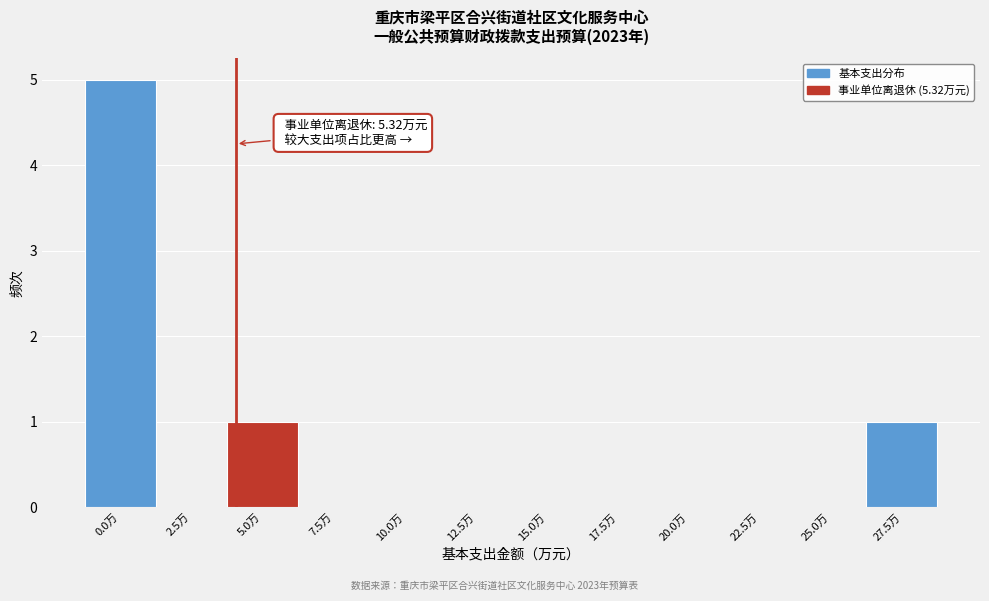

Reading left to right, extract all data points from this chart.

0.0万=5	2.5万=0	5.0万=1	7.5万=0	10.0万=0	12.5万=0	15.0万=0	17.5万=0	20.0万=0	22.5万=0	25.0万=0	27.5万=1